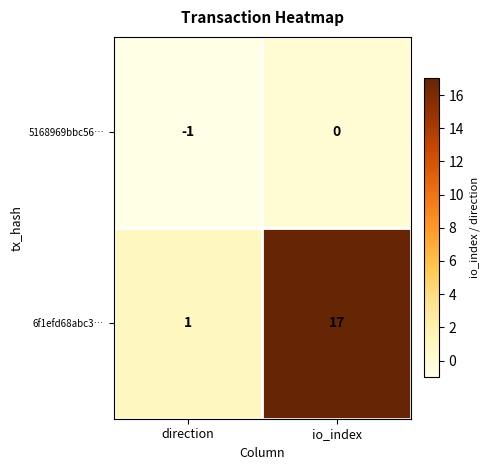

Where is 6f1efd68abc3… nearest to the value 9?

direction